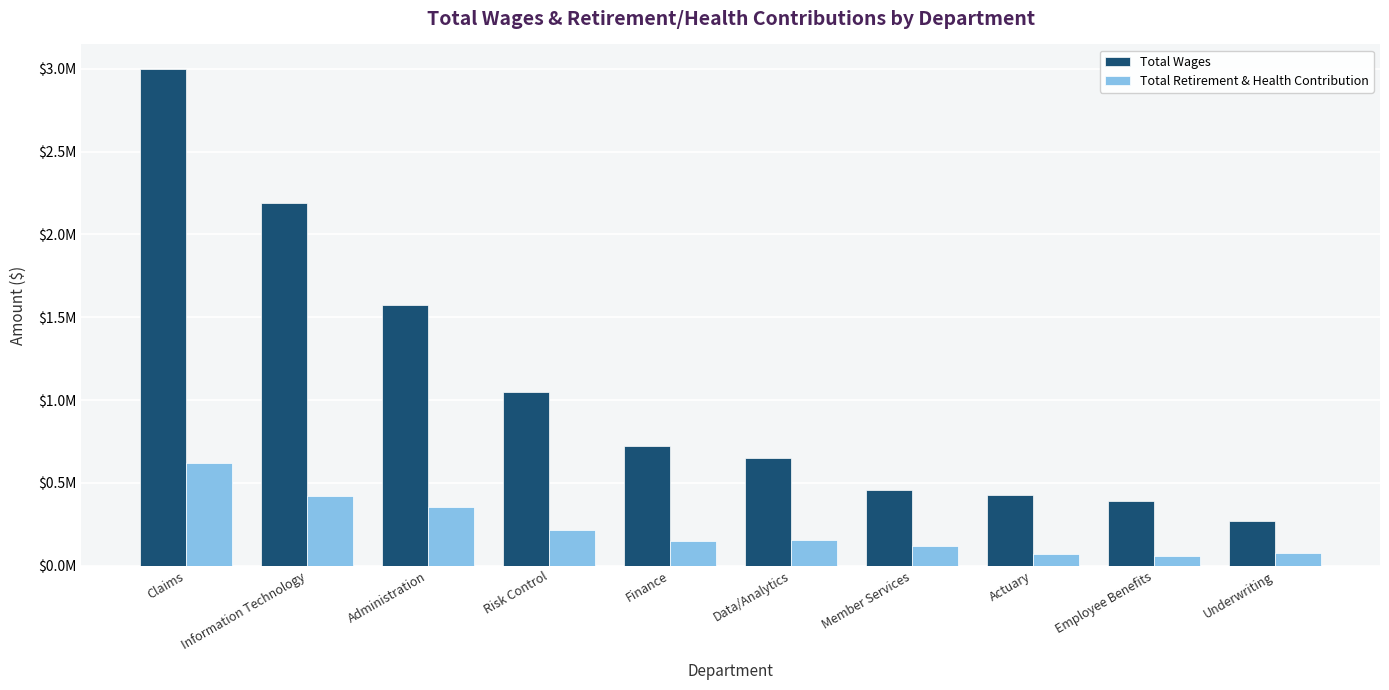

What are all the series names shown in the legend?

Total Wages, Total Retirement & Health Contribution